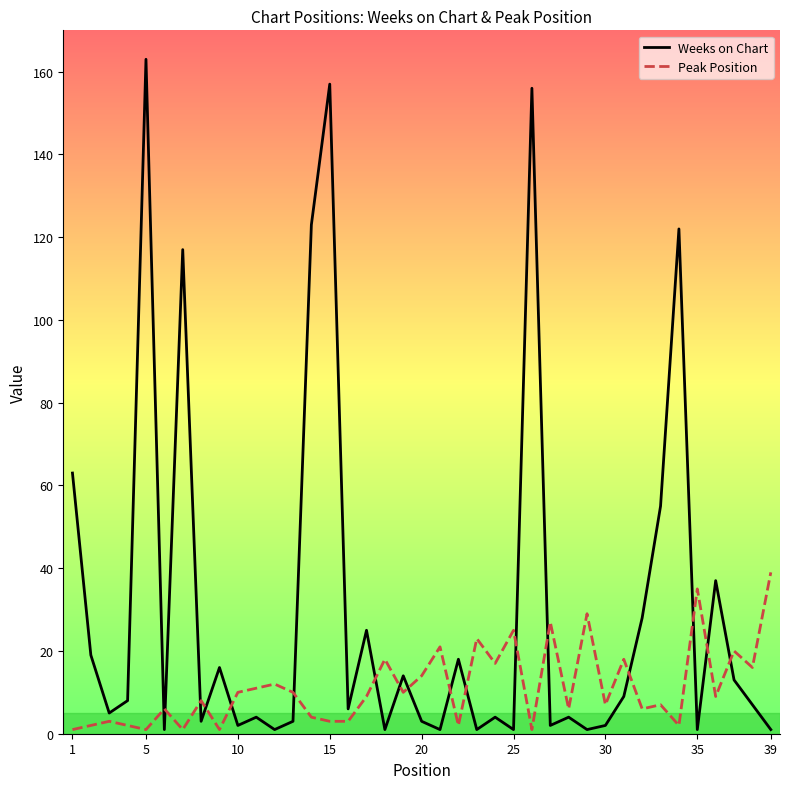

Which series has the largest total across all categories?

Weeks on Chart